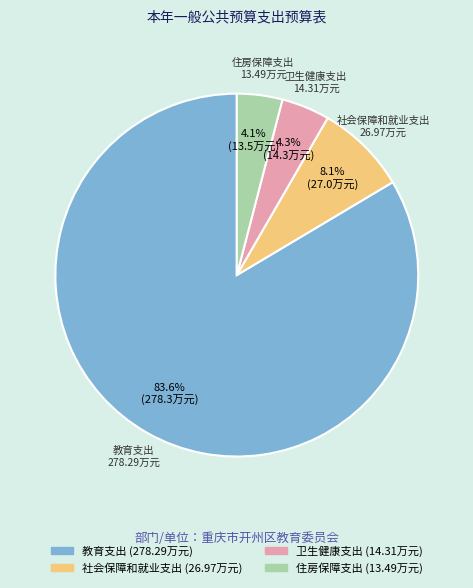

What is the majority slice?

教育支出